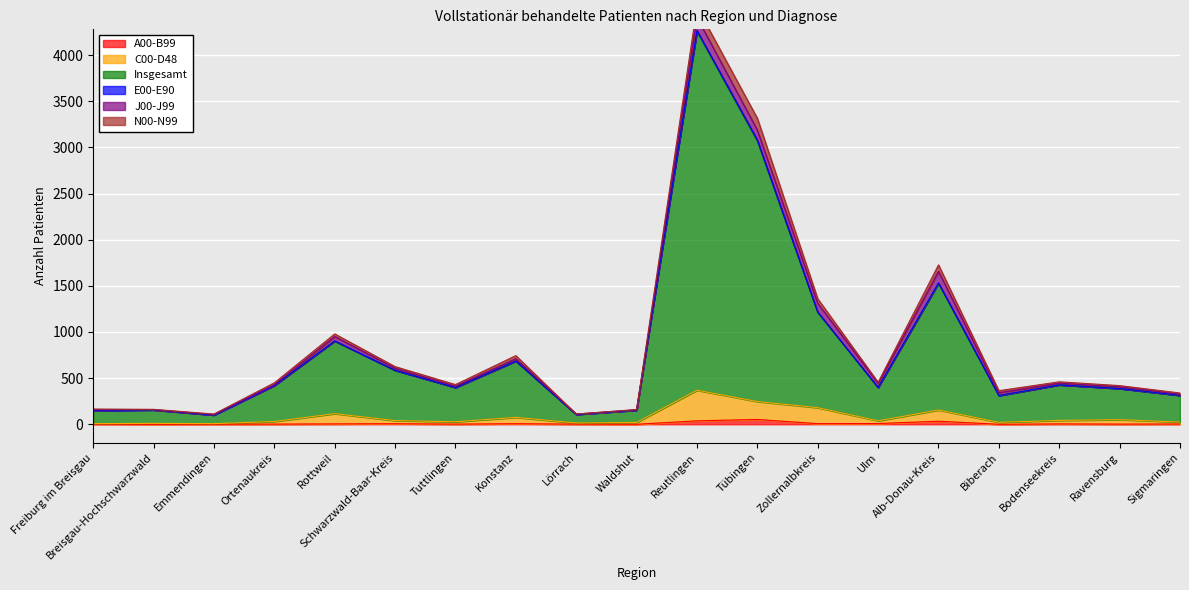

Read the Insgesamt value at Zollernalbkreis.

1216